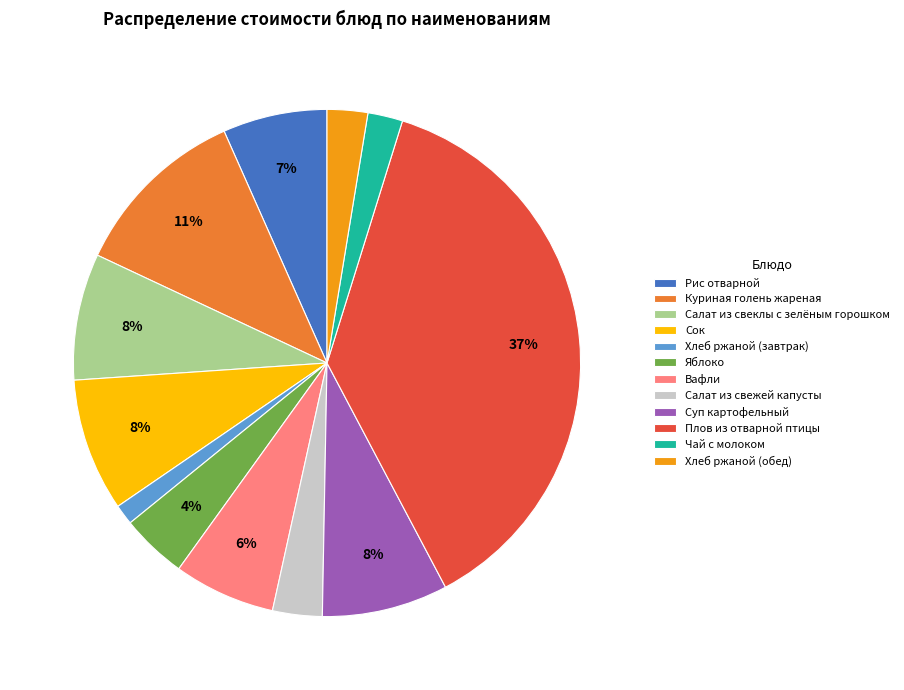

Does Салат из свеклы с зелёным горошком represent more than half of the total?

No